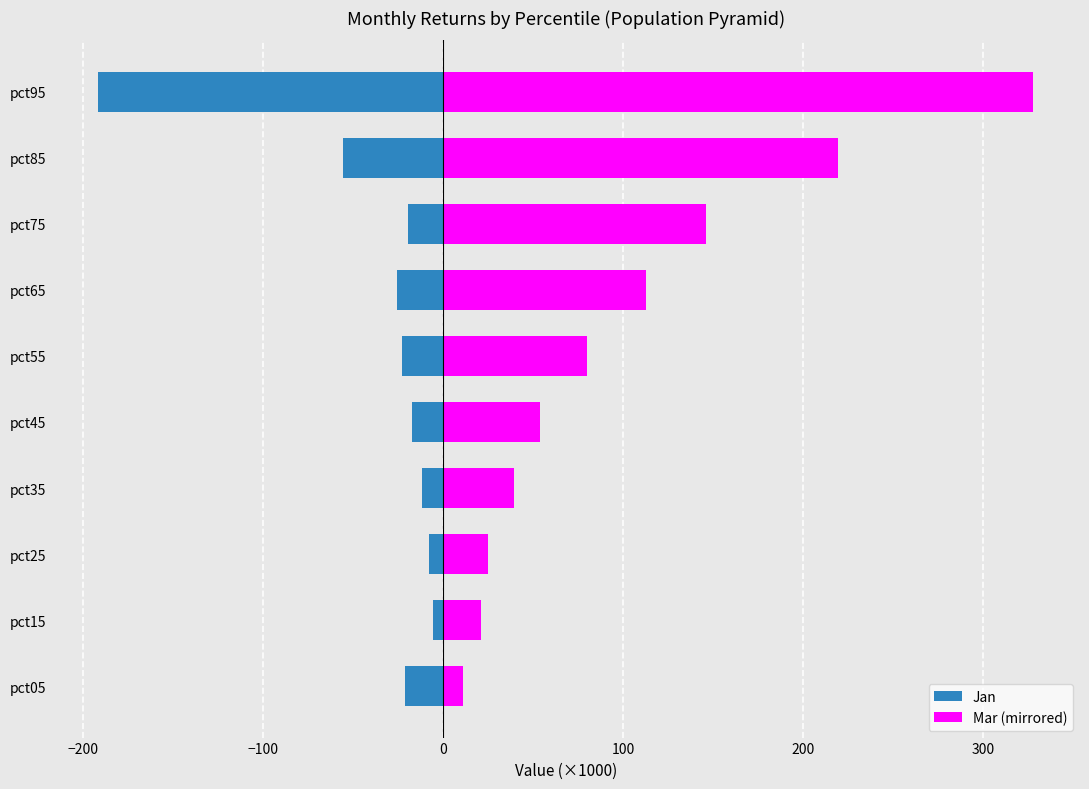

What is the spread (max minus min) of values at pct45?

71.6